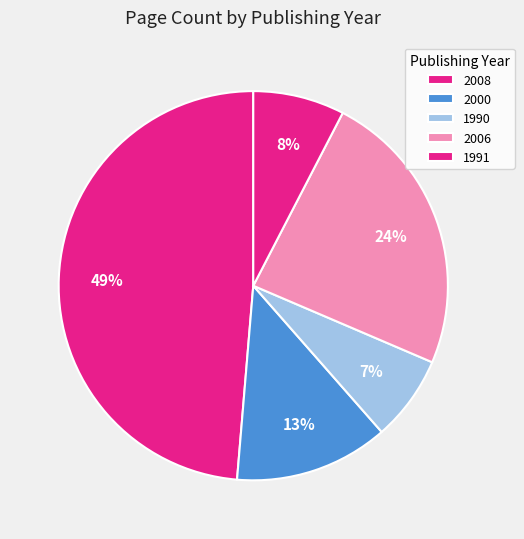

How many slices are in this pie chart?

5